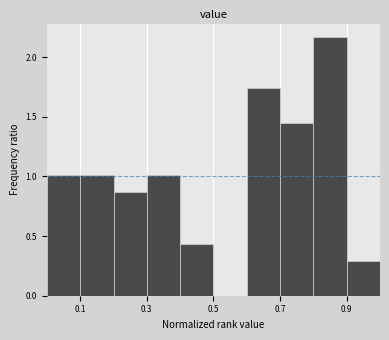

Over which range of the x-axis is the bar tallest?

0.8 to 0.9